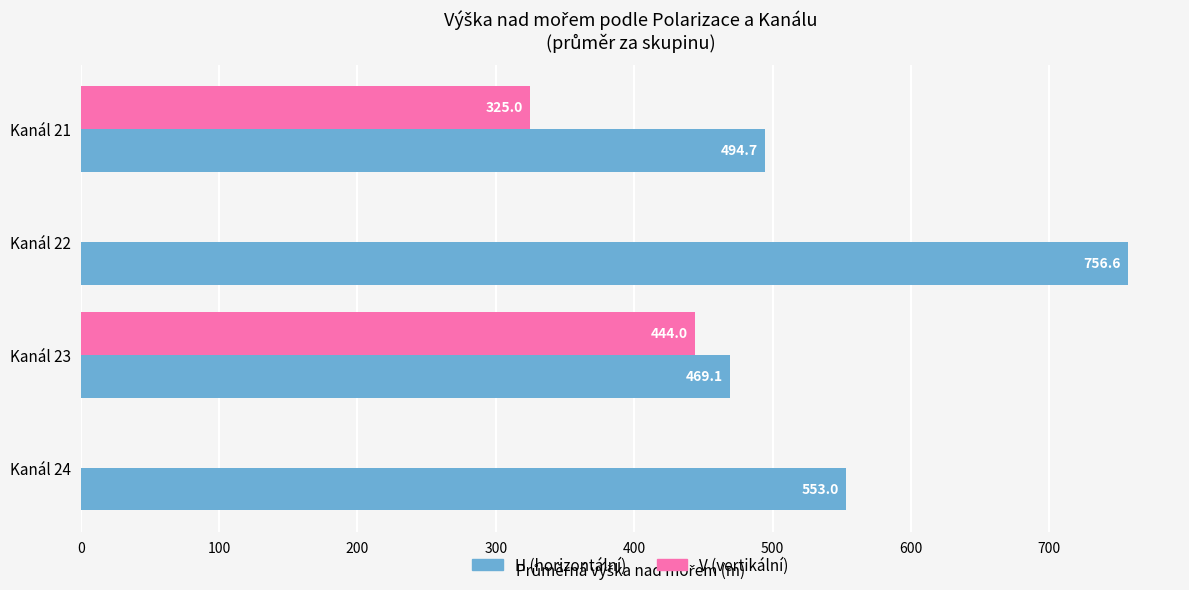

What is the maximum value shown in the chart?

756.6